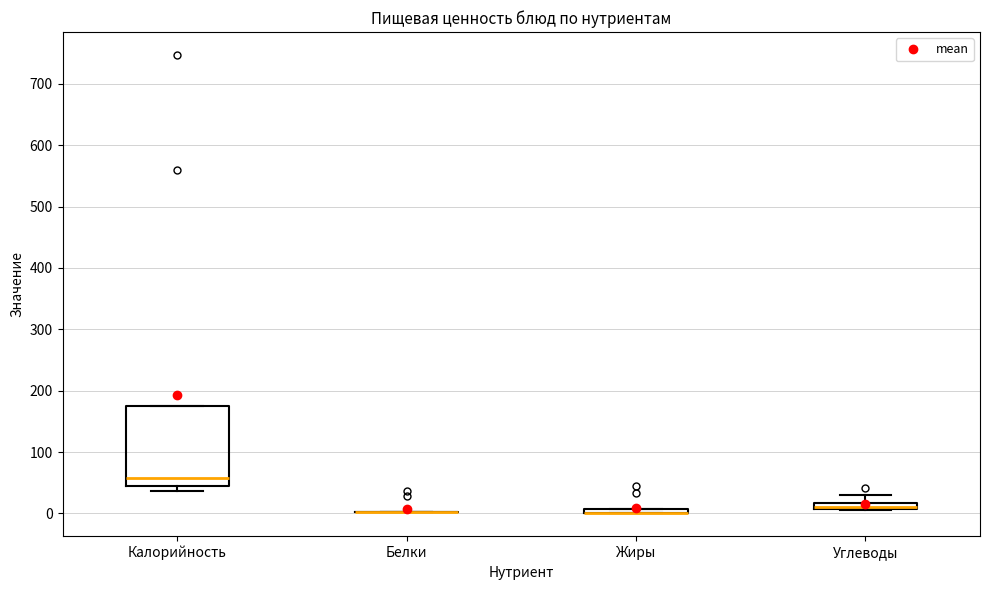

Comparing the boxes themselves (not the whiskers), which one is the tallest?

Калорийность